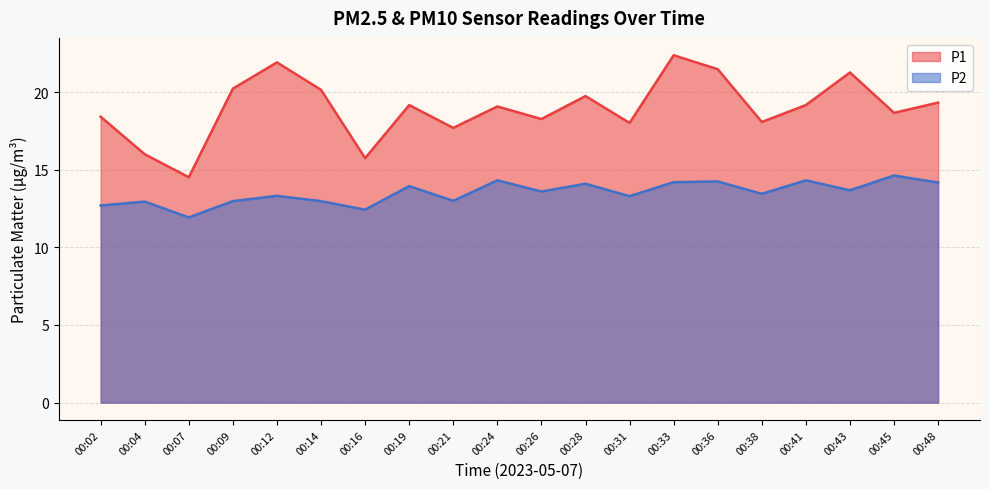

Rank the categories by P1 value from lowest to highest.

00:07, 00:16, 00:04, 00:21, 00:31, 00:38, 00:26, 00:02, 00:45, 00:24, 00:19, 00:41, 00:48, 00:28, 00:14, 00:09, 00:43, 00:36, 00:12, 00:33